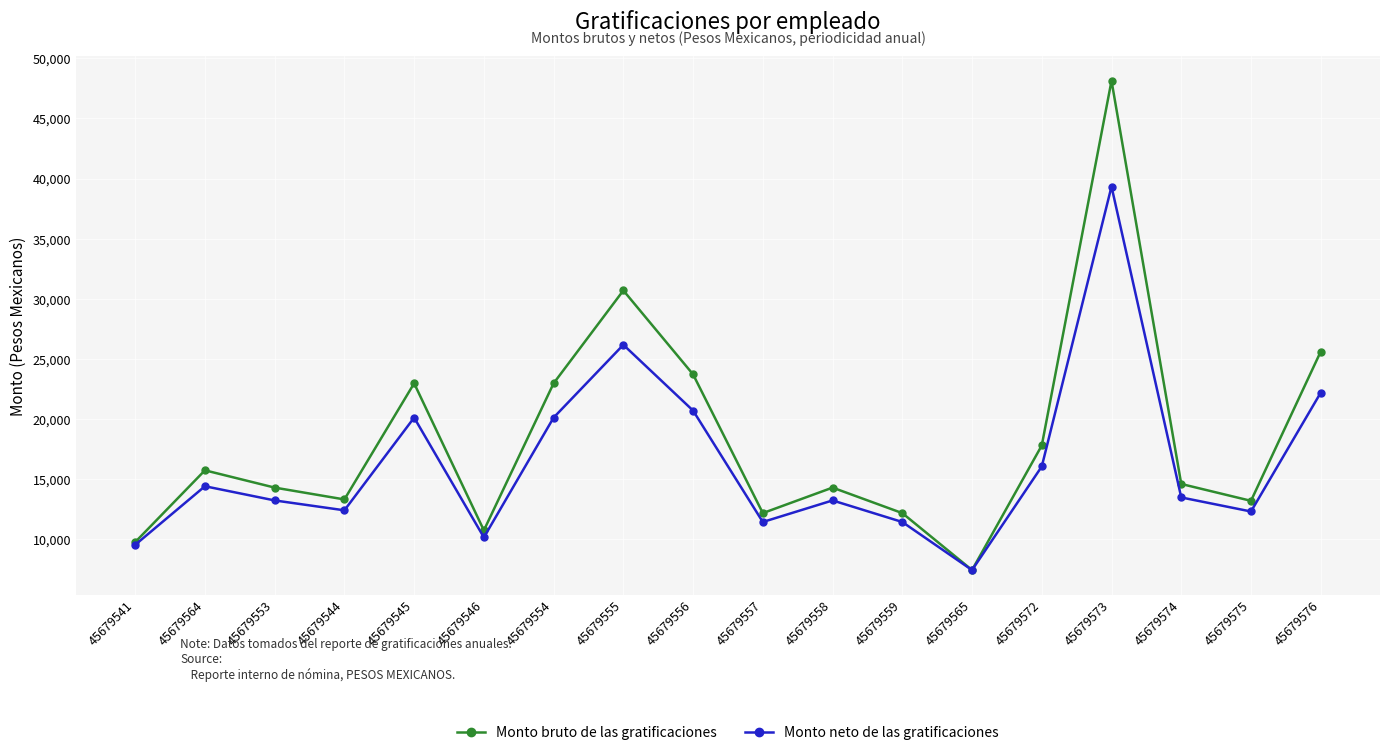

What is the difference between the Monto bruto de las gratificaciones values at 45679544 and 45679545?

9651.4